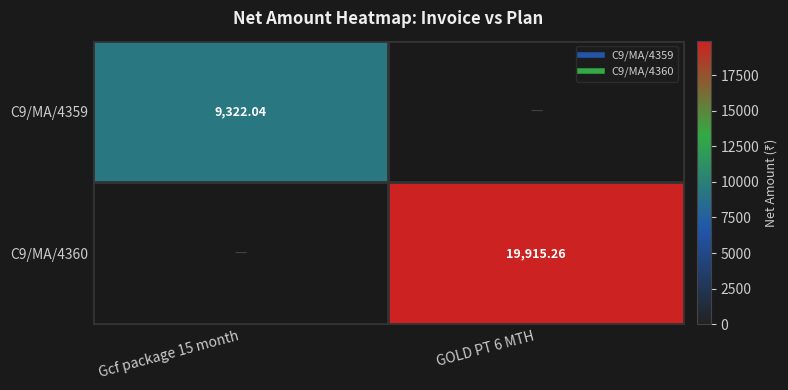

Which label corresponds to the smallest value in the chart?

GOLD PT 6 MTH